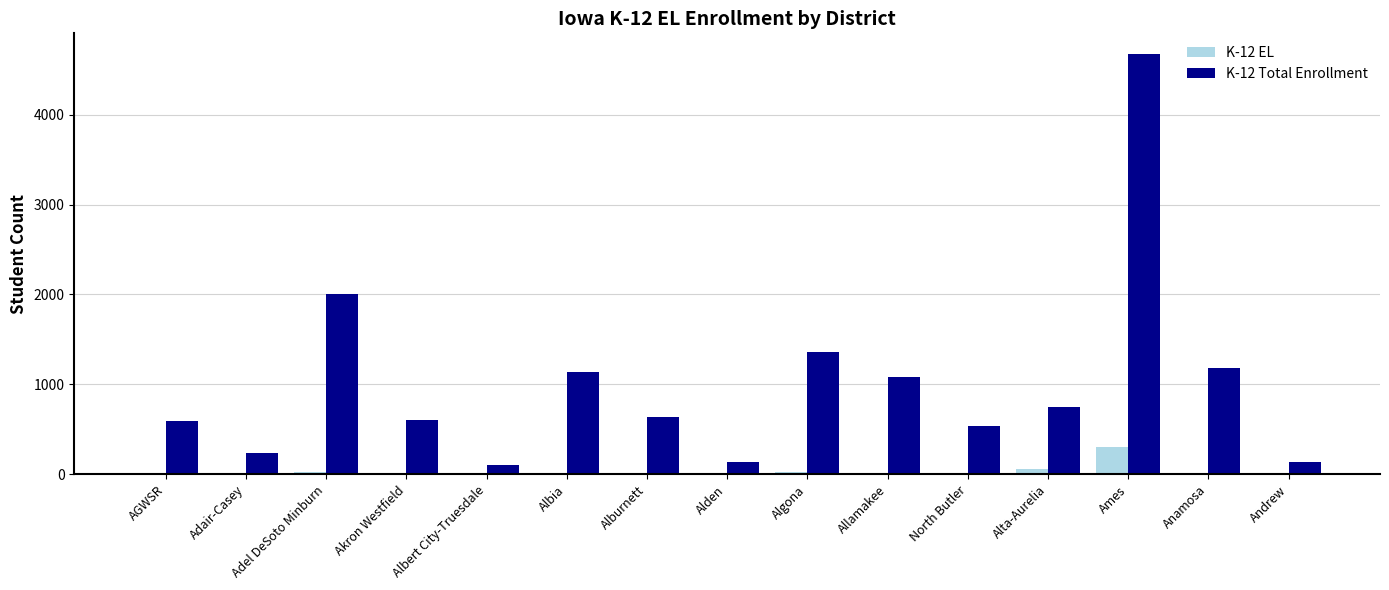

How many groups of bars are there?

15